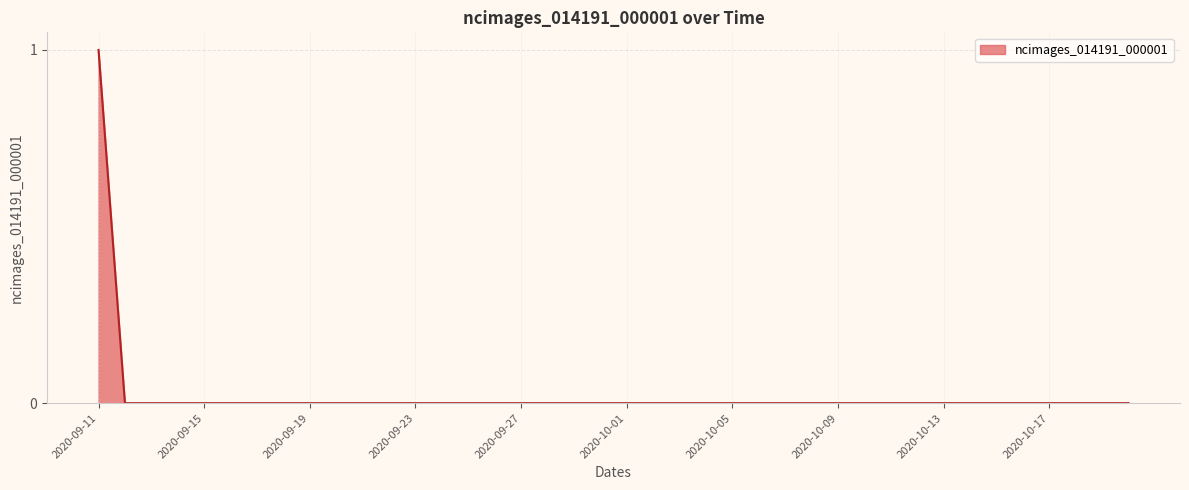

Is this an area chart (filled region under the line)?

Yes